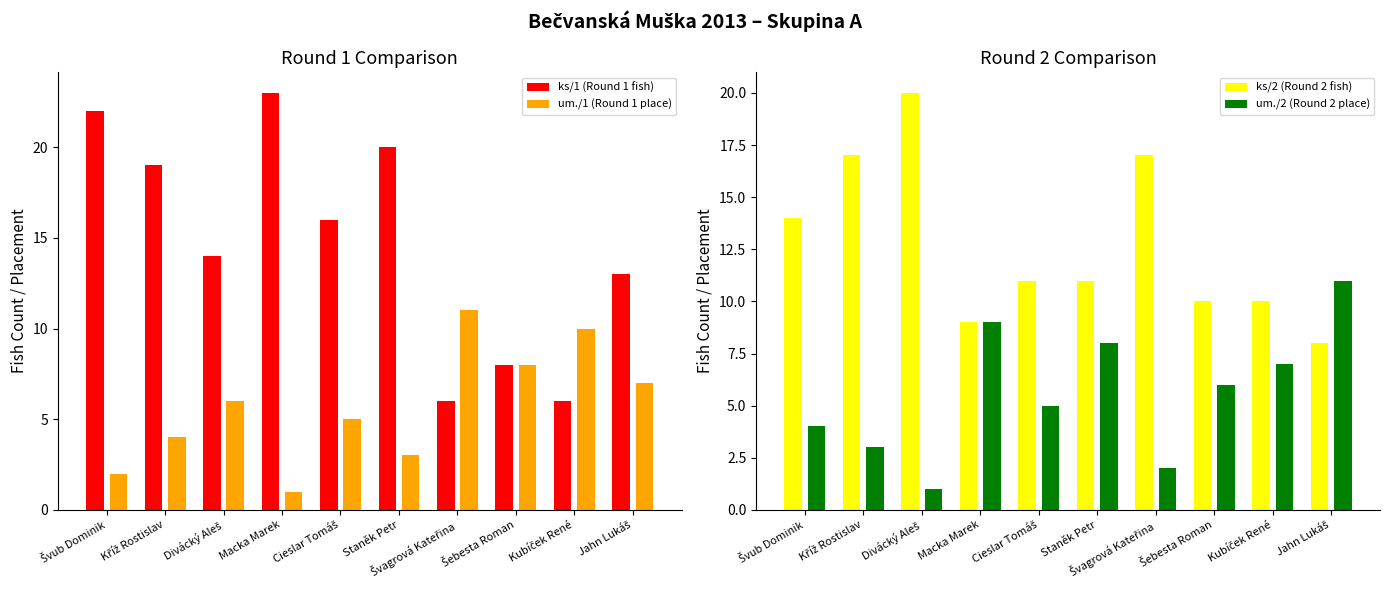

What is the greatest value displayed?

23